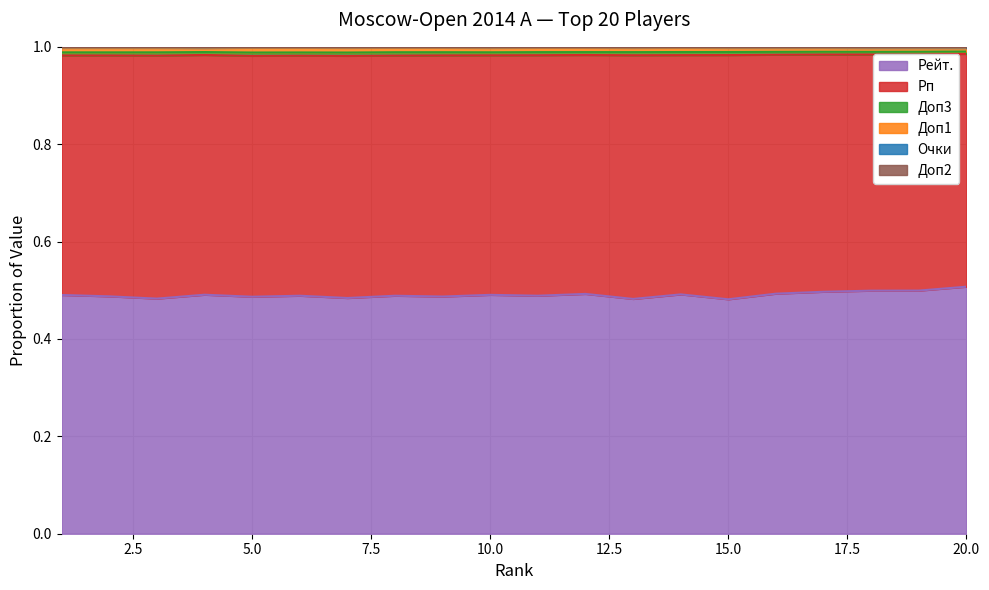

At which category is the sum across all series the highest?

20